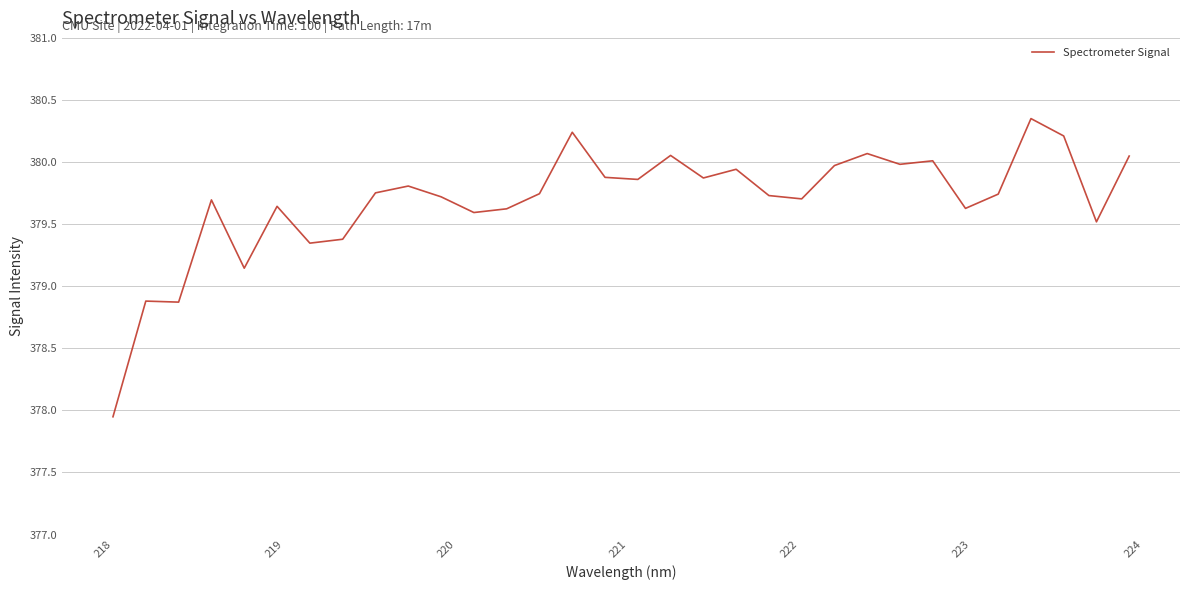

What is the difference between the maximum and minimum values?

2.4